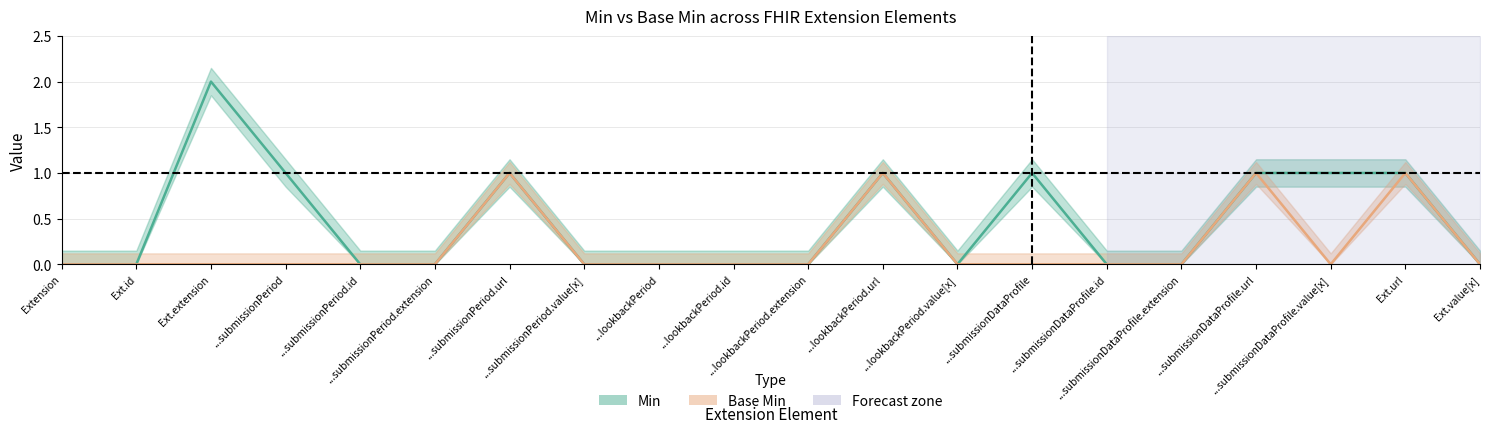

Reading right to left, list all the values displayed in this chart.

Min: 0	1	1	1	0	0	1	0	1	0	0	0	0	1	0	0	1	2	0	0
Base Min: 0	1	0	1	0	0	0	0	1	0	0	0	0	1	0	0	0	0	0	0